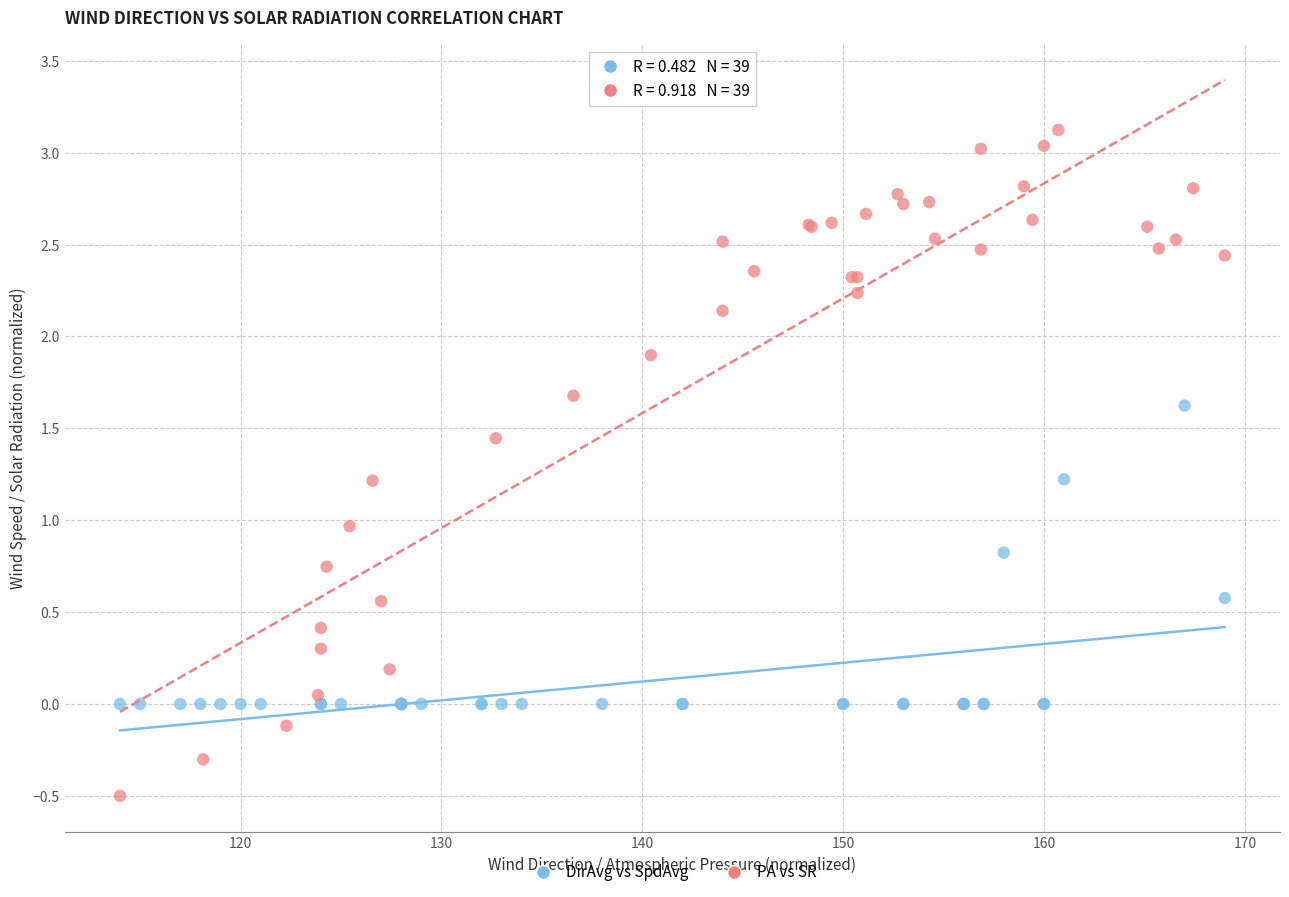

Which series has the largest Y range (max minus min)?

PA vs SR